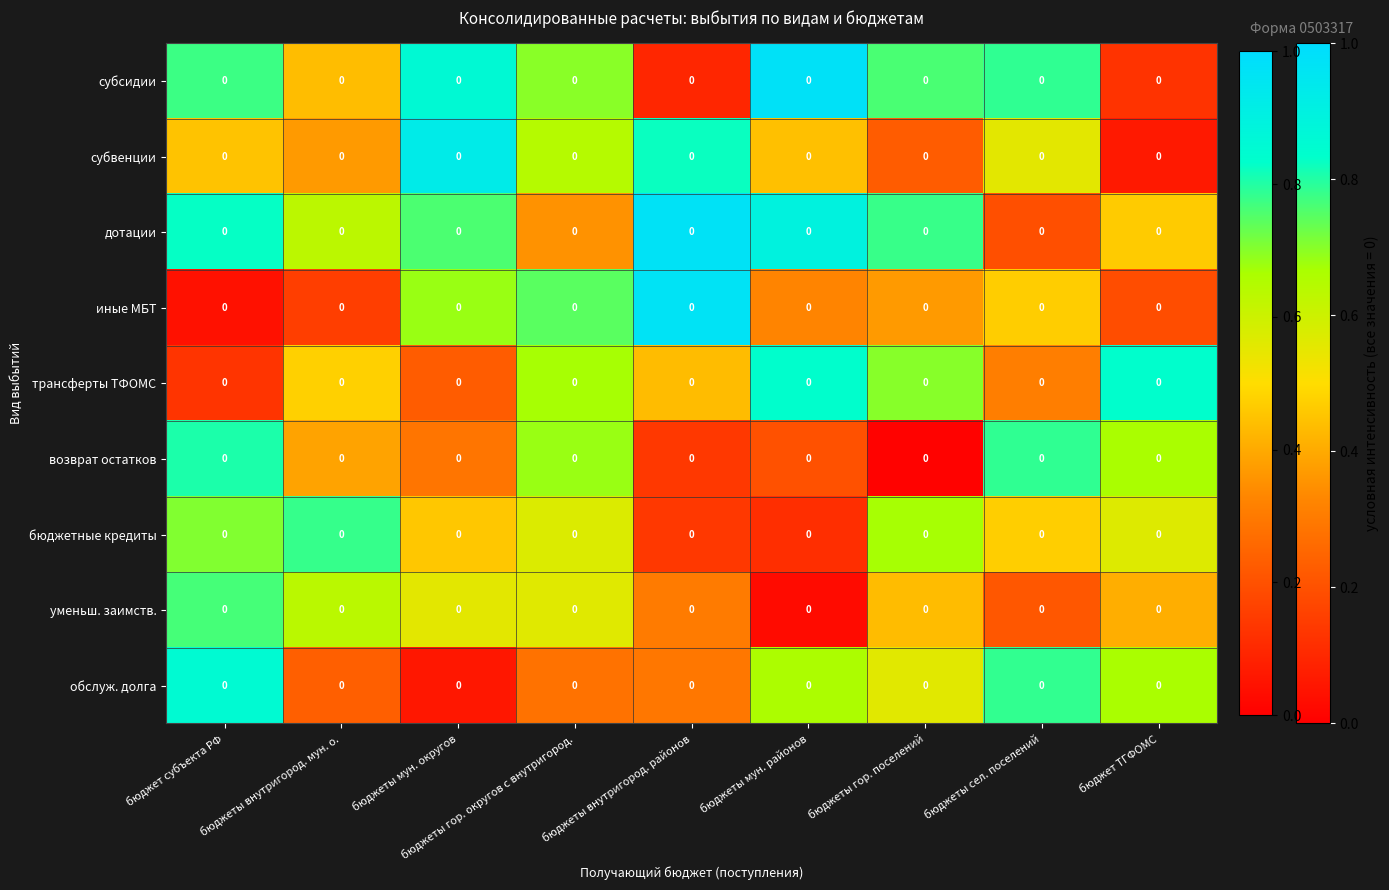

Between бюджеты гор. округов с внутригород. and бюджеты сел. поселений, which series saw the biggest shift?

обслуж. долга